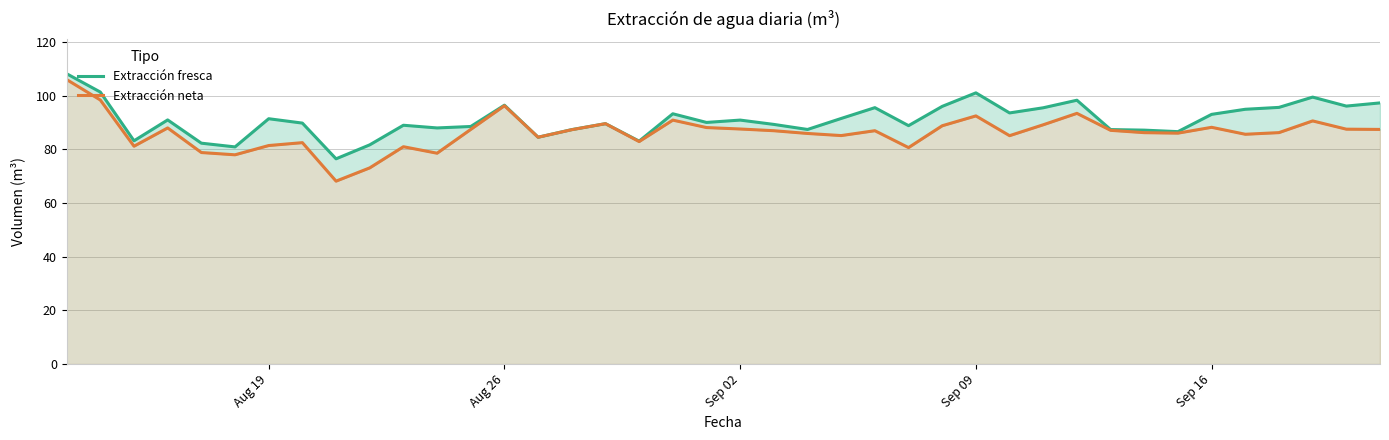

Is the value of Extracción fresca at 34 greater than the value of Extracción neta at 25?

Yes